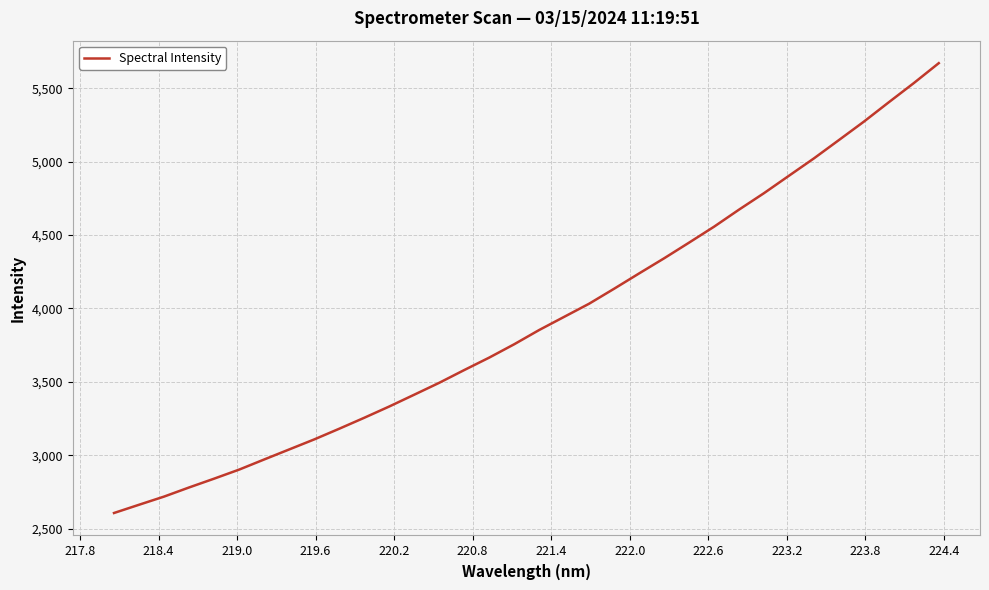

What is the minimum value shown in the chart?

2606.2